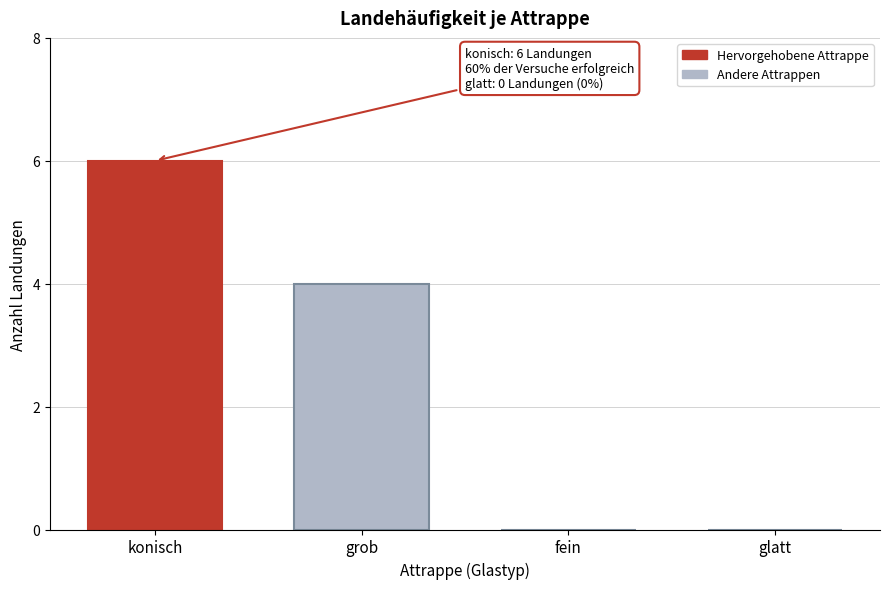

Reading right to left, transcribe all the data shown in this chart.

glatt=0	fein=0	grob=4	konisch=6